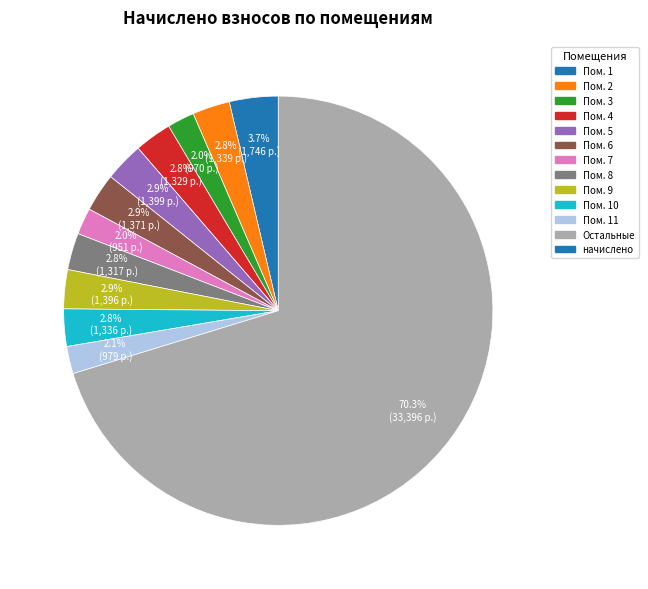

To the nearest percent, what is the difference between the largest and smallest slice percentages?

68%